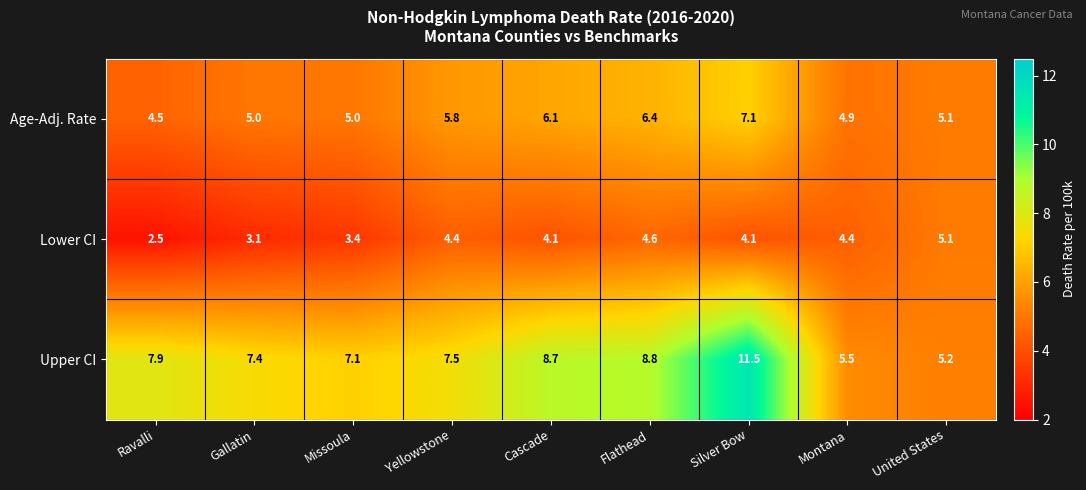

Where does the Lower CI series first go above 4?

Yellowstone